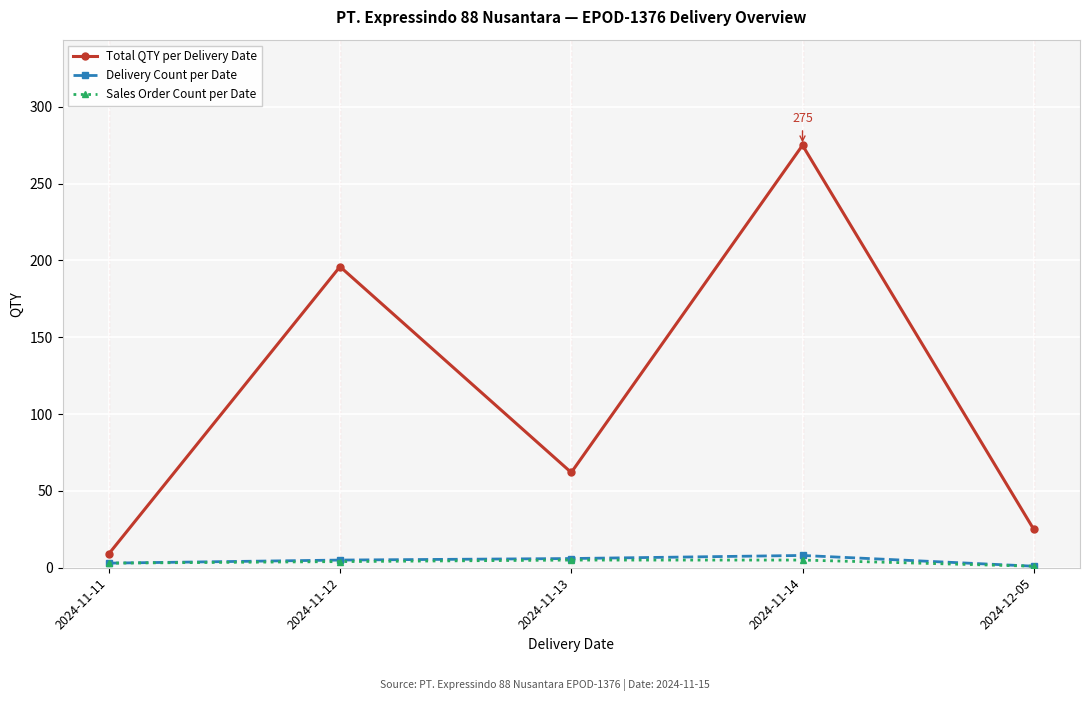

At which label is Total QTY per Delivery Date closest to 142?

2024-11-12